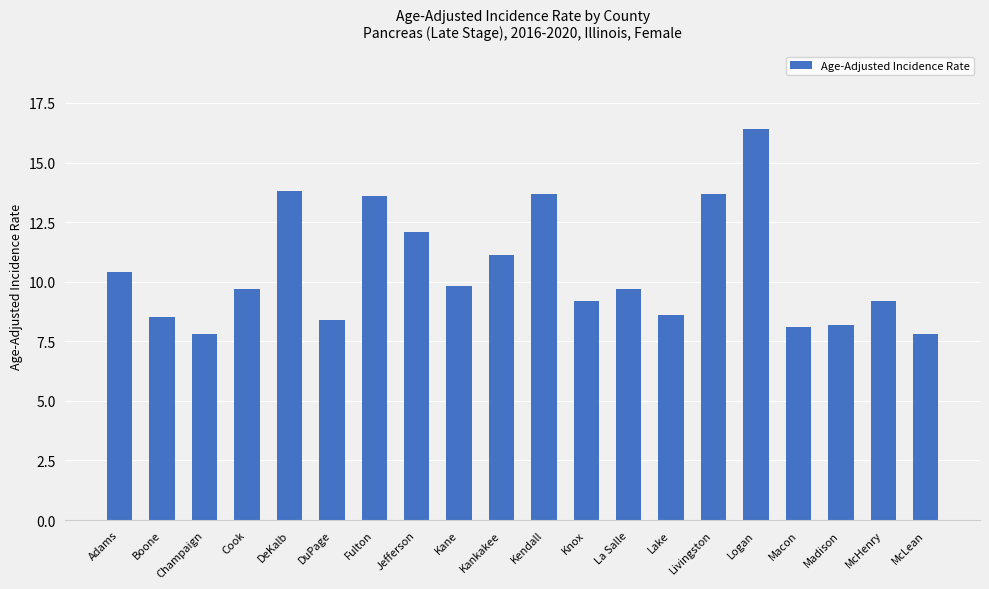

Approximately how many times larger is the value at Macon compared to Kendall?

0.6